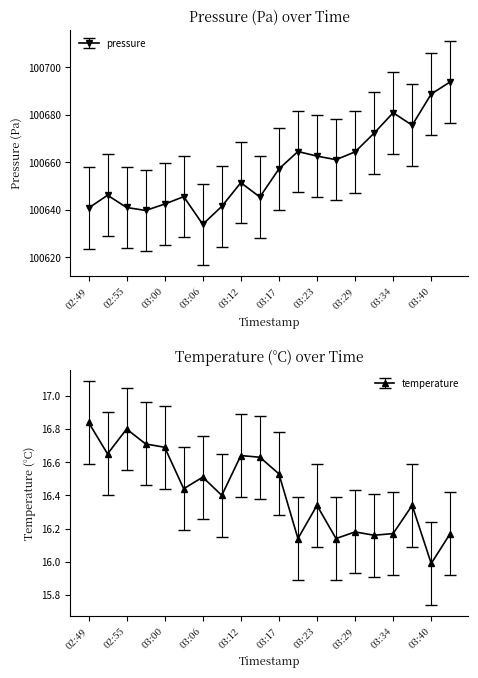

Read the temperature value at 03:34.

16.2